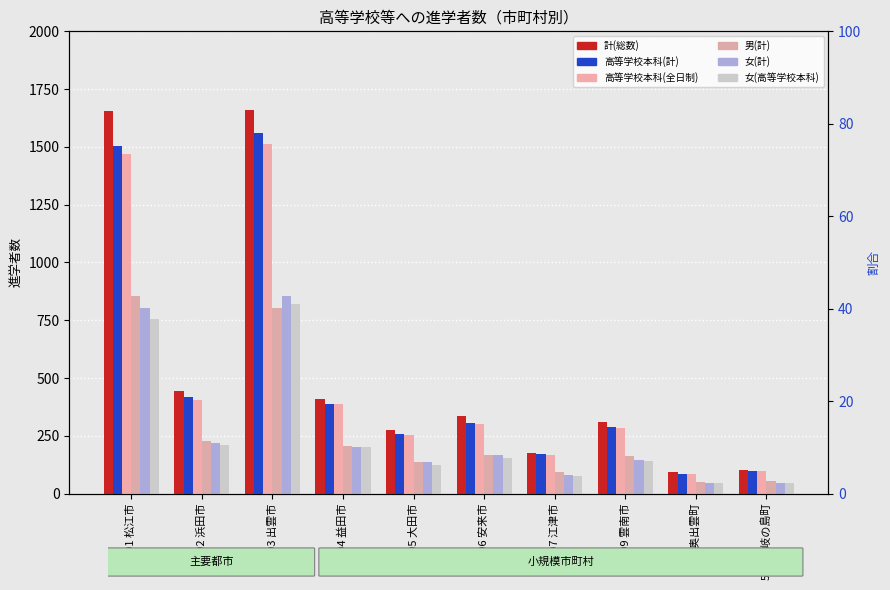

The value of 女(高等学校本科) at 528 隠岐の島町 is 84. True or false?

False